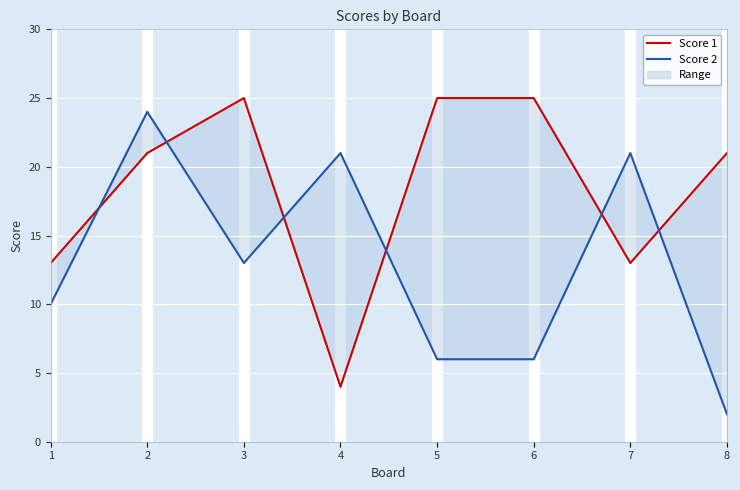

Reading right to left, list all the values displayed in this chart.

Score 1: 8=21	7=13	6=25	5=25	4=4	3=25	2=21	1=13
Score 2: 8=2	7=21	6=6	5=6	4=21	3=13	2=24	1=10